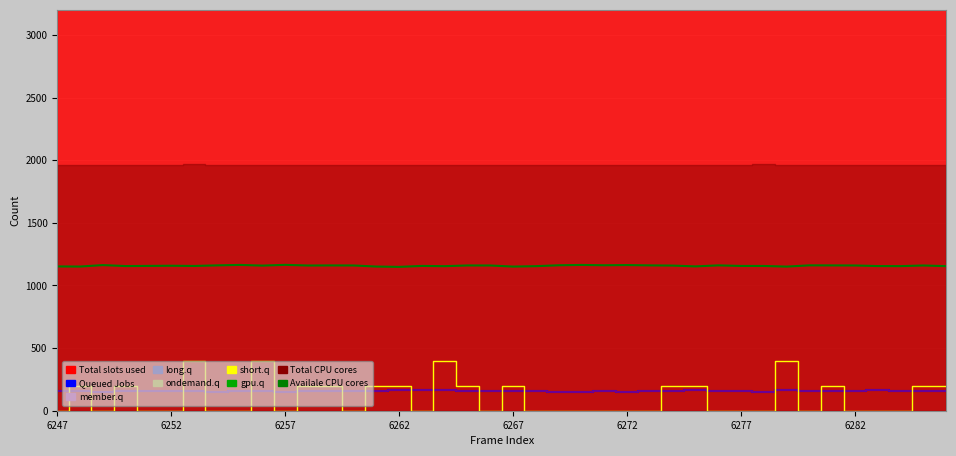

Is the value of Availale CPU cores at 26 greater than the value of Queued Jobs at 32?

Yes